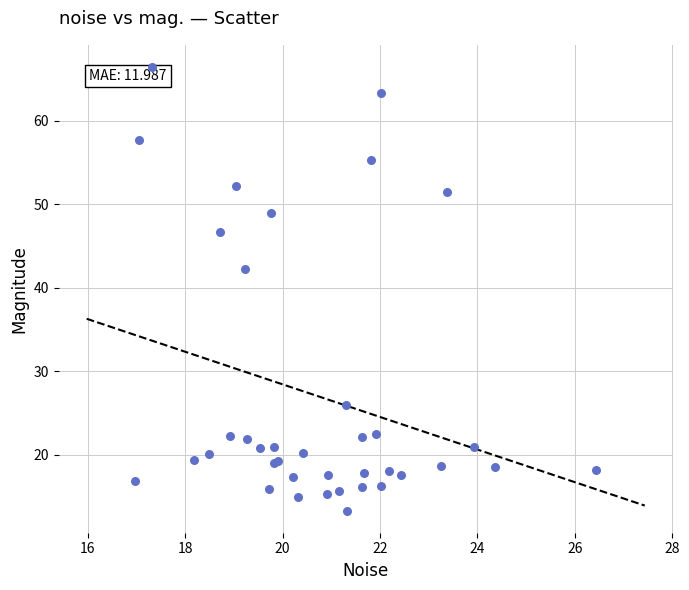

What Y value in the scatter plot is closest to 39?

42.3